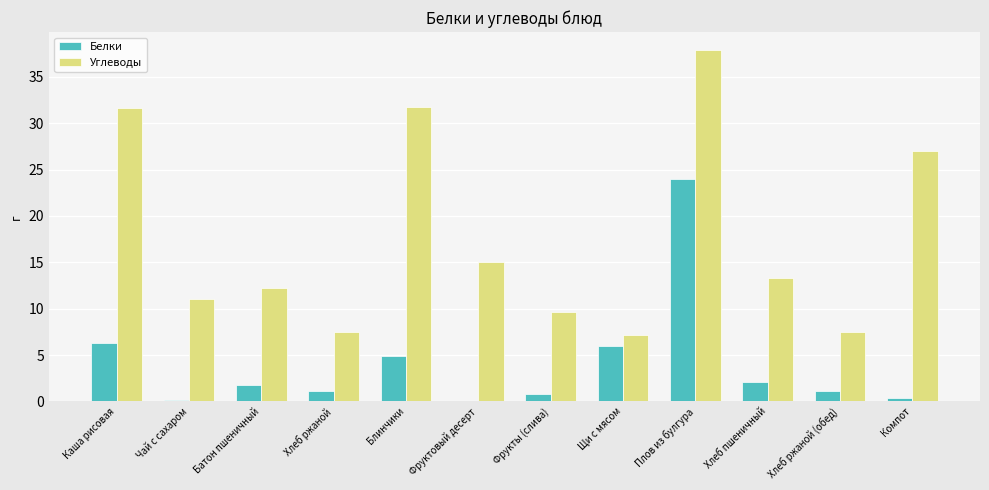

Is it true that Углеводы equals 37.9 at Плов из булгура?

True